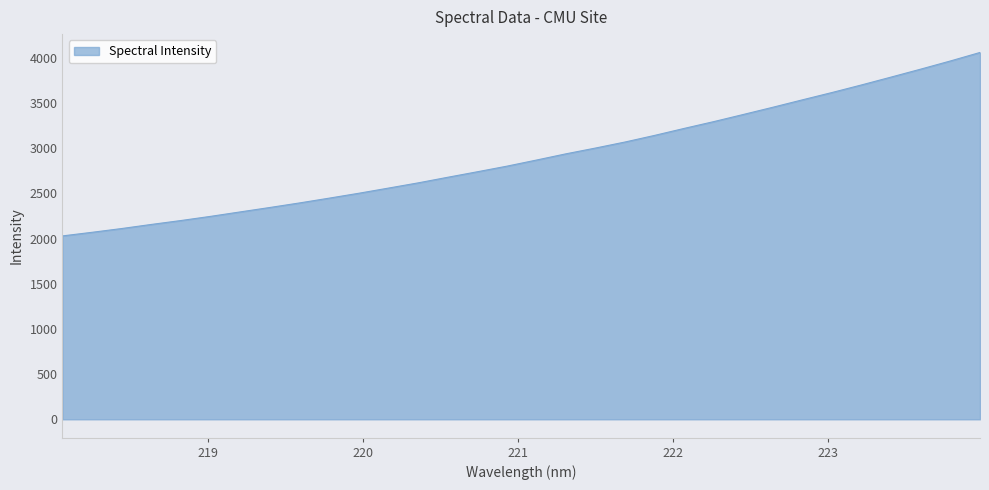

What is the maximum value shown in the chart?

4058.8